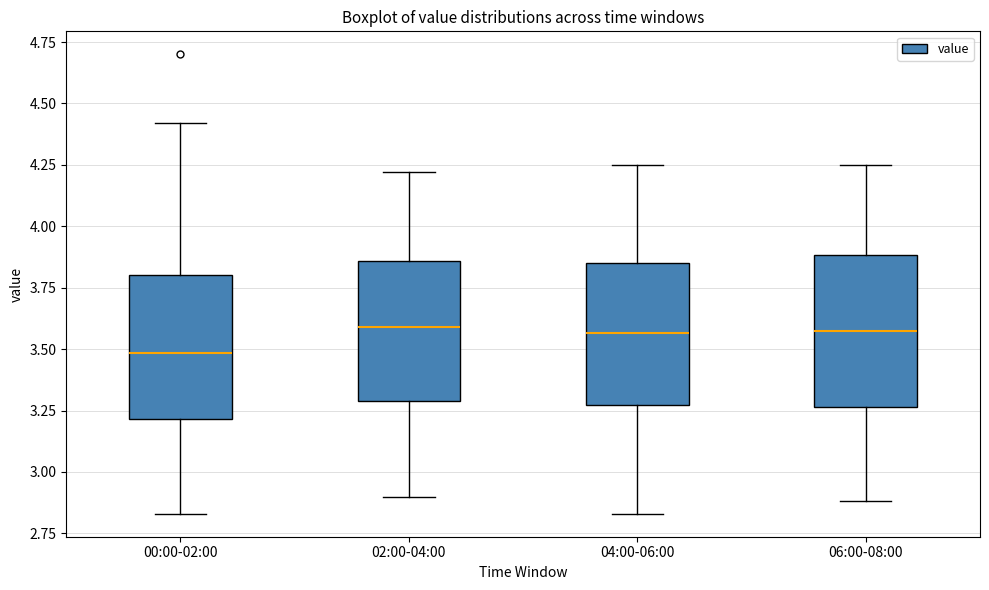

Reading left to right, read every box against the y-axis: the position of its median line, the range the box covers, and the ends of its whiskers. The values are not printed on the chart, so give them approximately, as read against the axis.

00:00-02:00: median 3.50, box 3.20 to 3.80, whiskers 2.85 to 4.40
02:00-04:00: median 3.60, box 3.30 to 3.85, whiskers 2.90 to 4.20
04:00-06:00: median 3.55, box 3.25 to 3.85, whiskers 2.85 to 4.25
06:00-08:00: median 3.60, box 3.25 to 3.90, whiskers 2.90 to 4.25